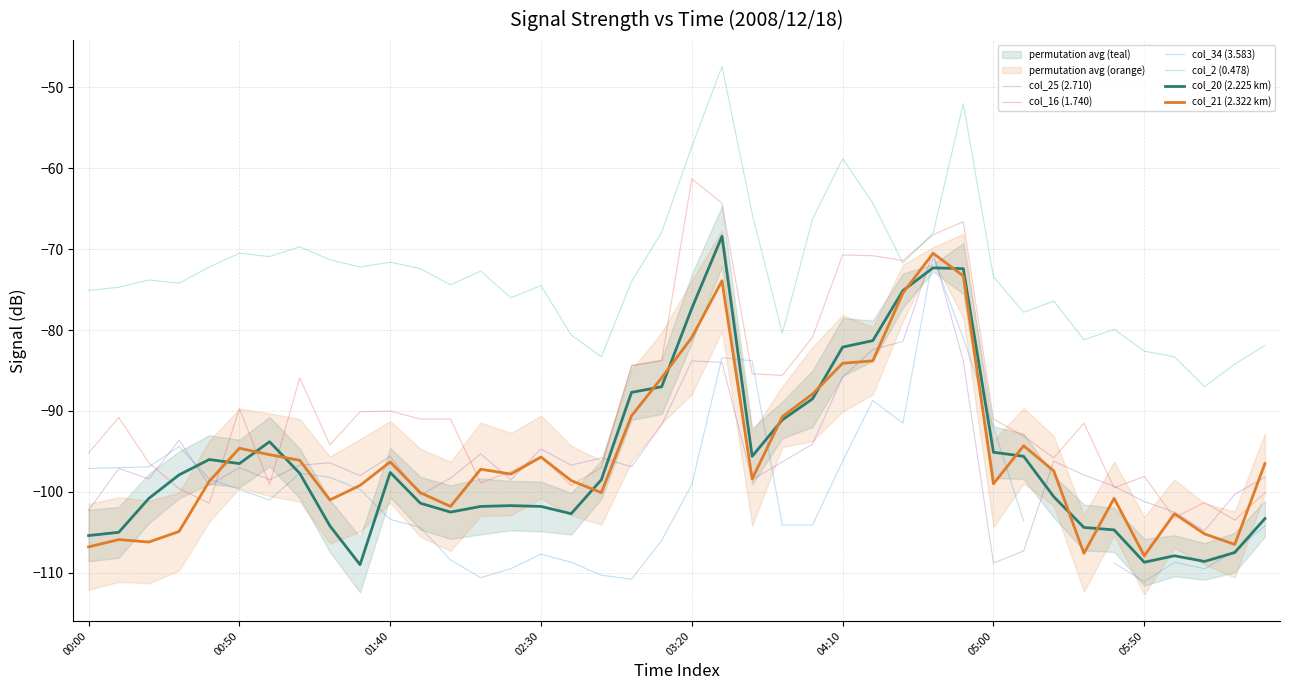

The value of col_21 (2.322 km) at 05:00 is -99.0. True or false?

True